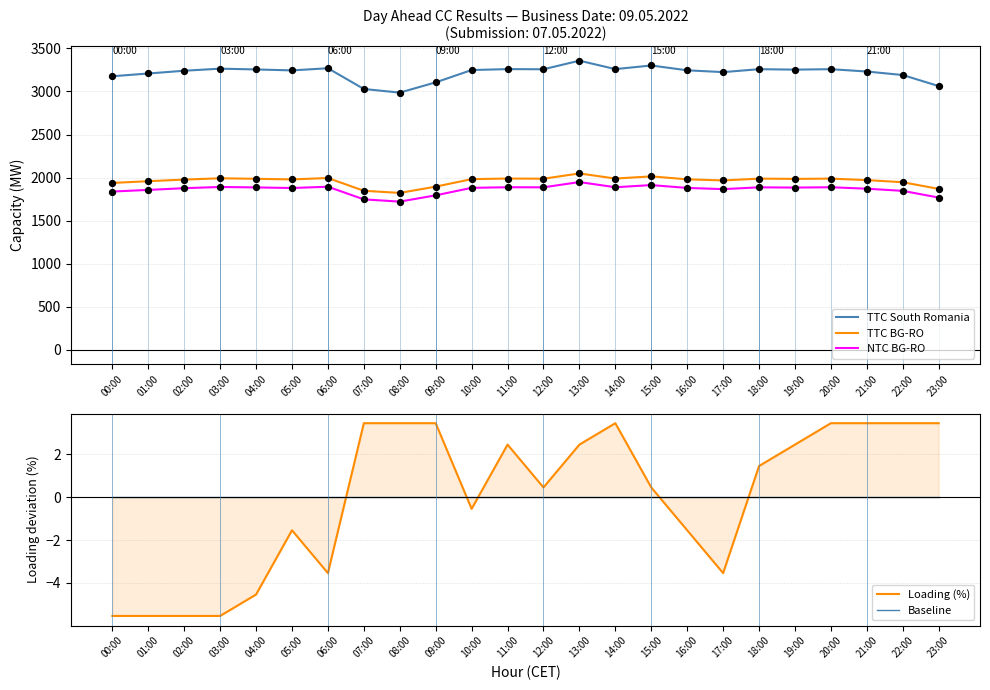

Which series contains the highest Y value?

TTC South Romania